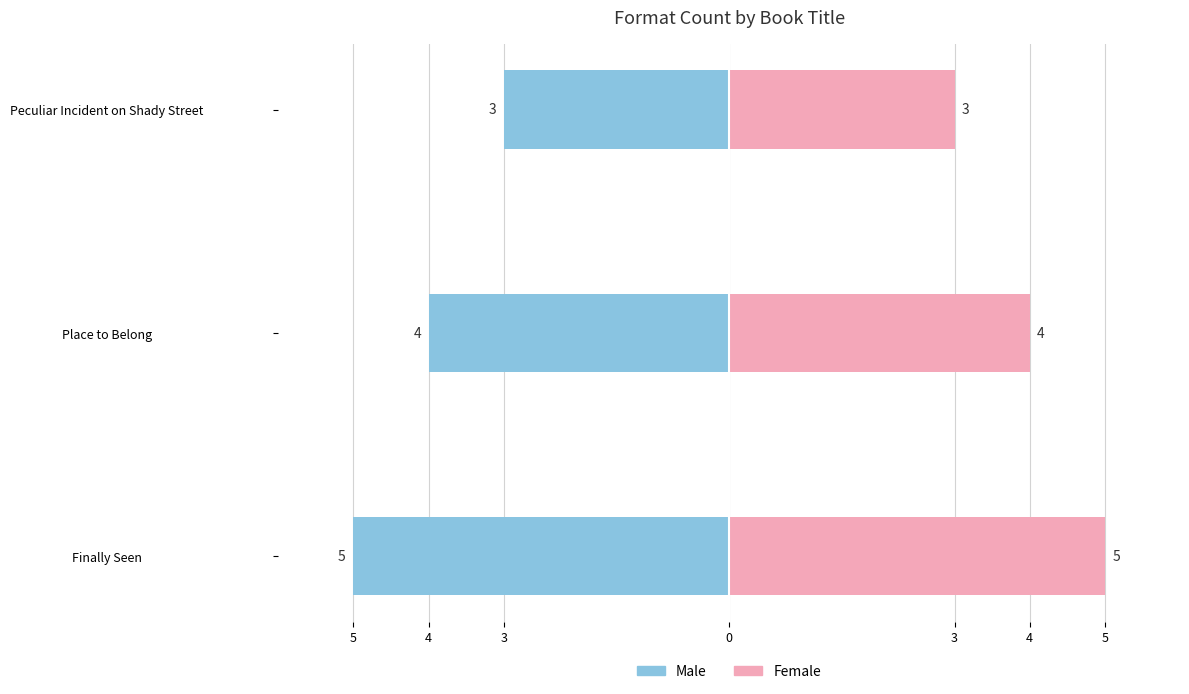

What is the difference between the highest and lowest values at Peculiar Incident on Shady Street?

6